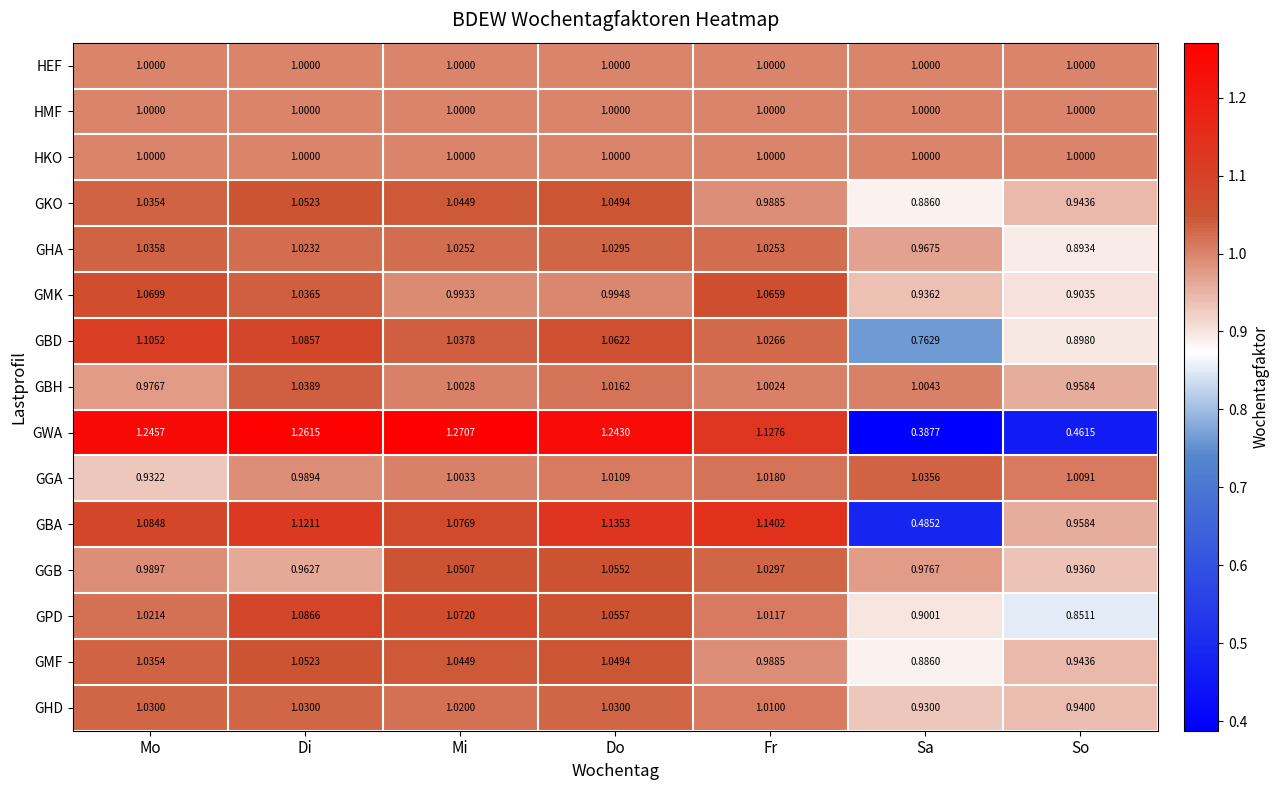

How many values in the GBA series exceed 1?

5